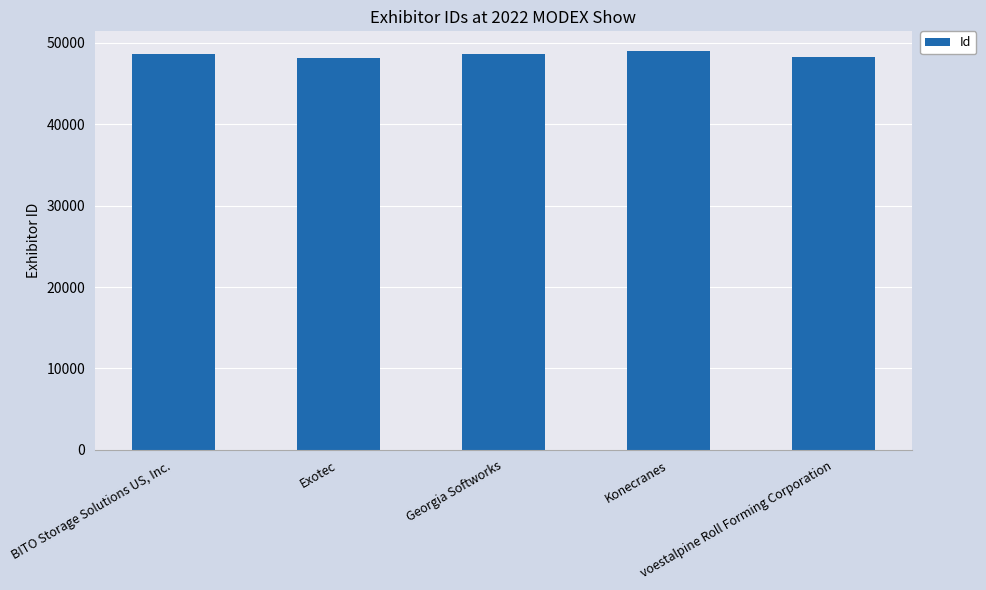

Rank the categories by value from lowest to highest.

Exotec, voestalpine Roll Forming Corporation, Georgia Softworks, BITO Storage Solutions US, Inc., Konecranes